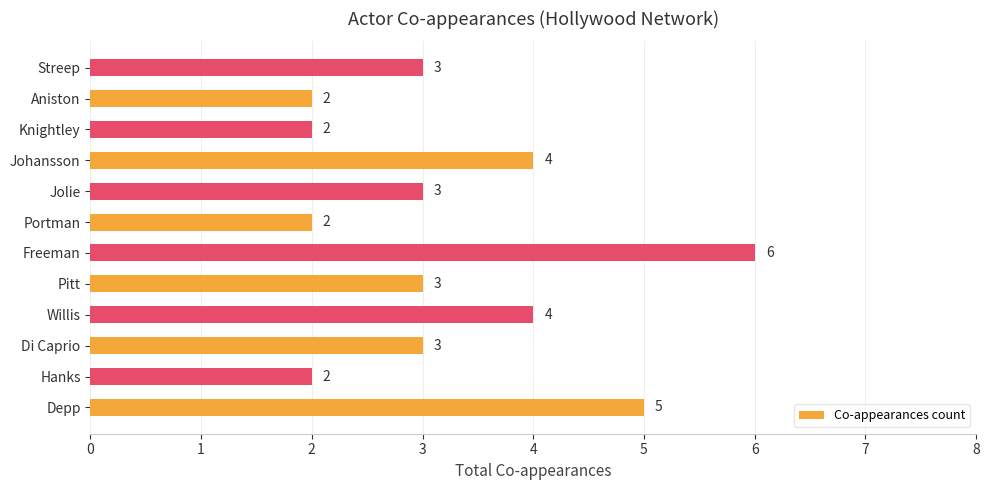

What is the average value?

3